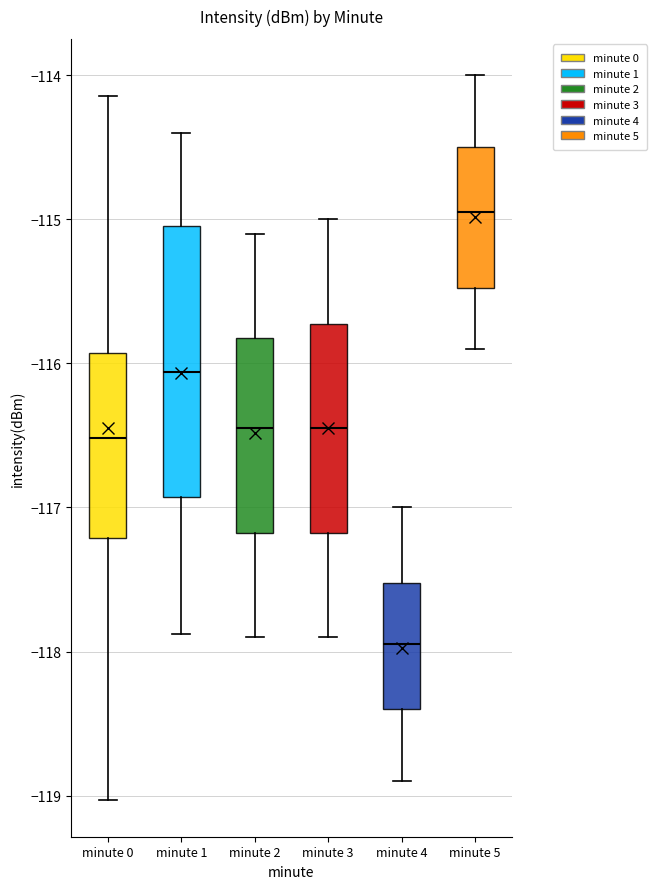

Reading left to right, transcribe this box plot: for each box, give where its median line is, the range the box spans, and where its two whiskers end, as read against the y-axis. The values are not printed on the chart, so give them approximately, as read against the axis.

minute 0: median -116.5, box -117.2 to -115.9, whiskers -119.0 to -114.1
minute 1: median -116.1, box -116.9 to -115.0, whiskers -117.9 to -114.4
minute 2: median -116.4, box -117.2 to -115.8, whiskers -117.9 to -115.1
minute 3: median -116.4, box -117.2 to -115.7, whiskers -117.9 to -115.0
minute 4: median -117.9, box -118.4 to -117.5, whiskers -118.9 to -117.0
minute 5: median -114.9, box -115.5 to -114.5, whiskers -115.9 to -114.0